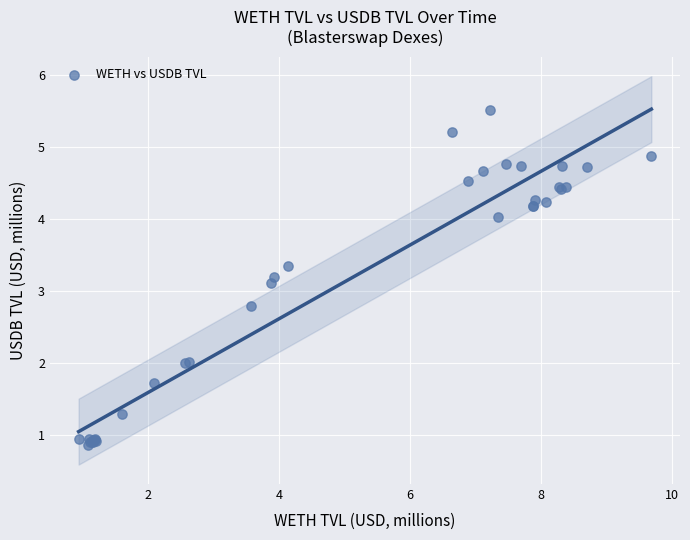

What Y value in the scatter plot is closest to 3?

3.1